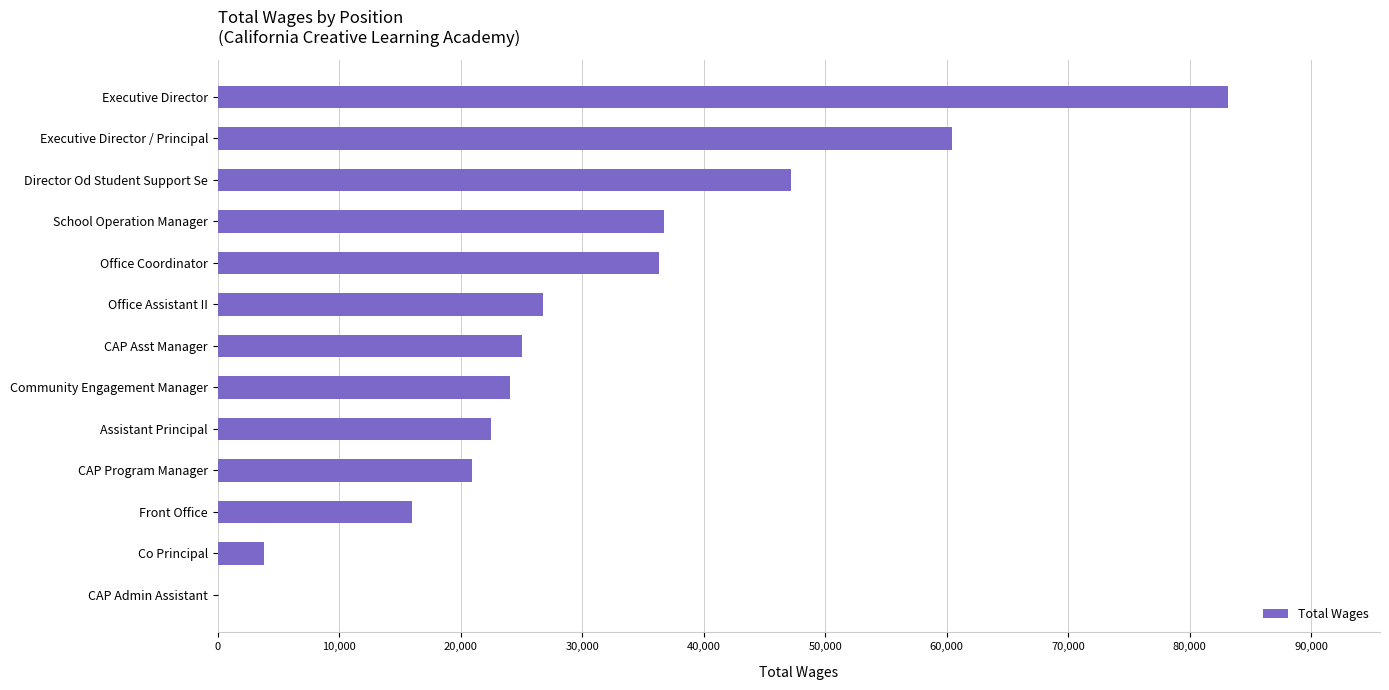

The value at Director Od Student Support Se is 47151. True or false?

True